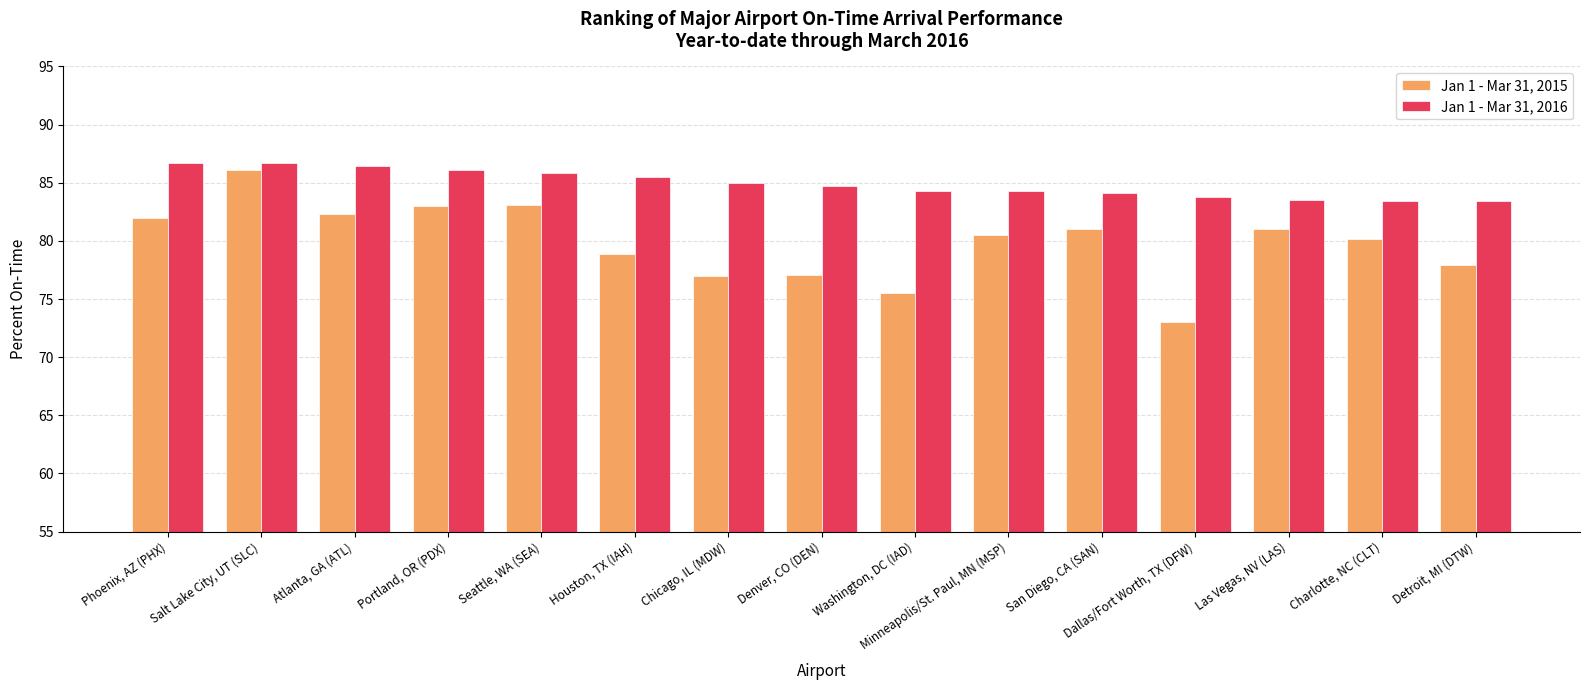

Does the chart contain any negative values?

No